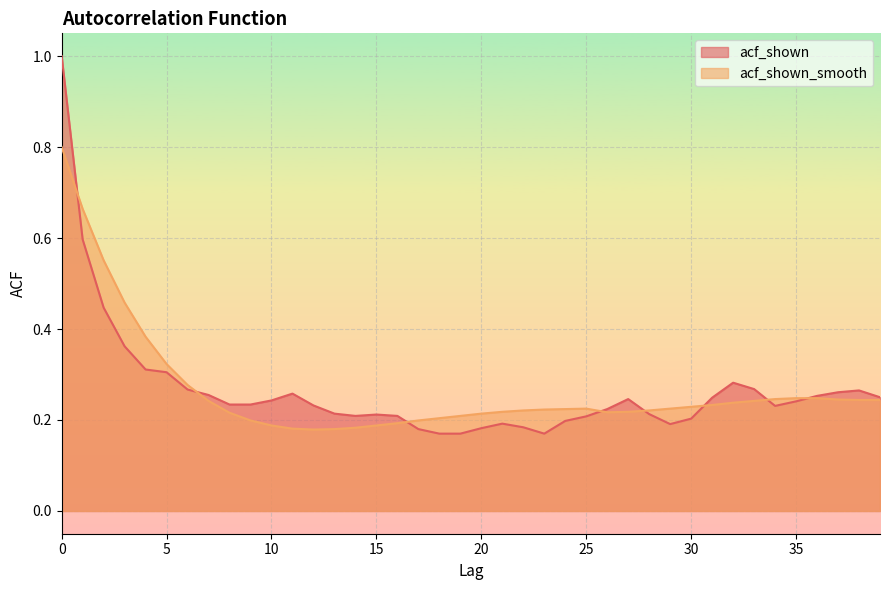

The acf_shown series shows 0.1 at 10. True or false?

False